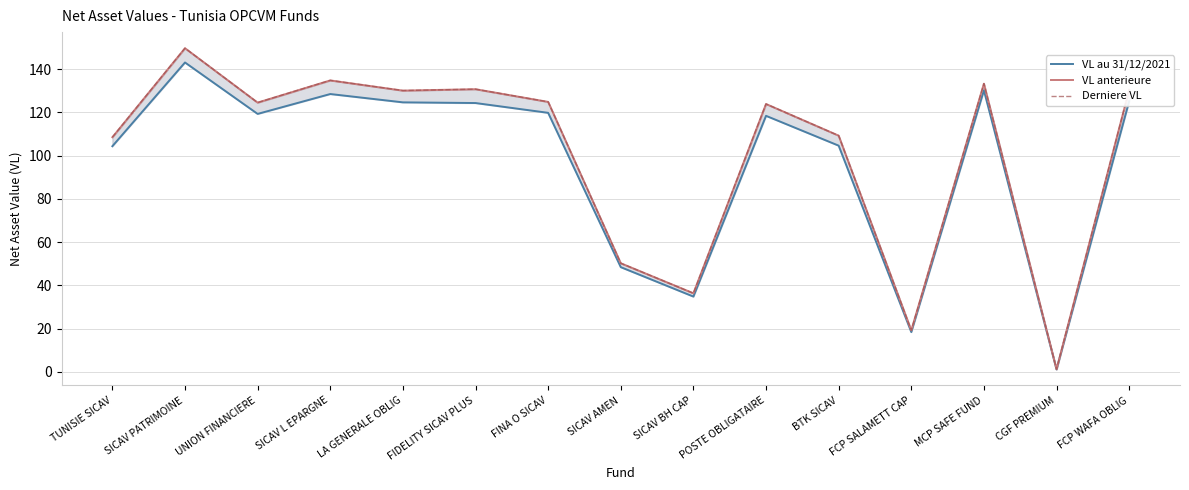

How many data points does each series have?

15